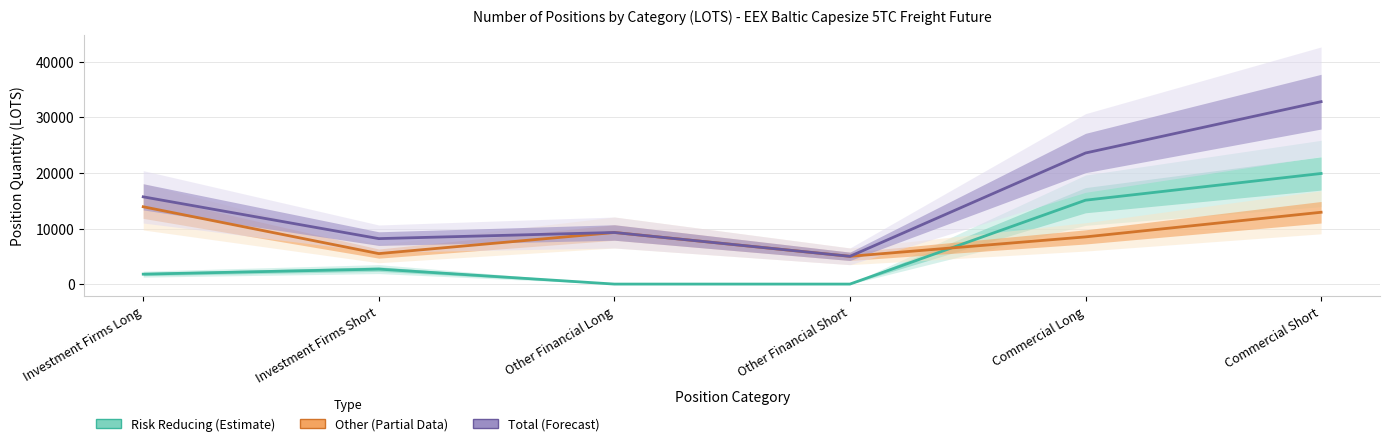

Which series has the largest total across all categories?

Total